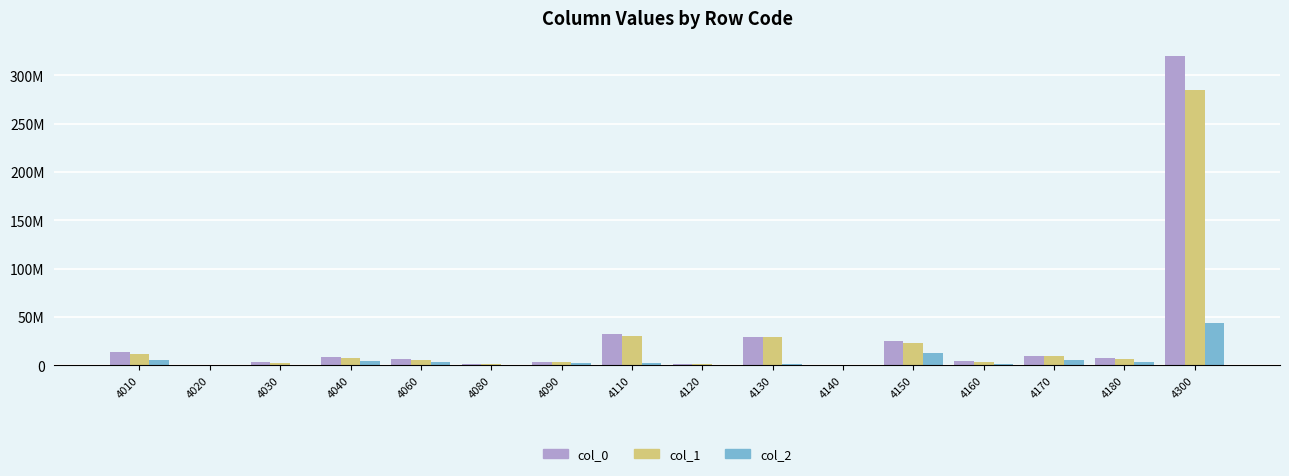

What value does the col_1 series have at 4090, to the nearest 100?

3756300